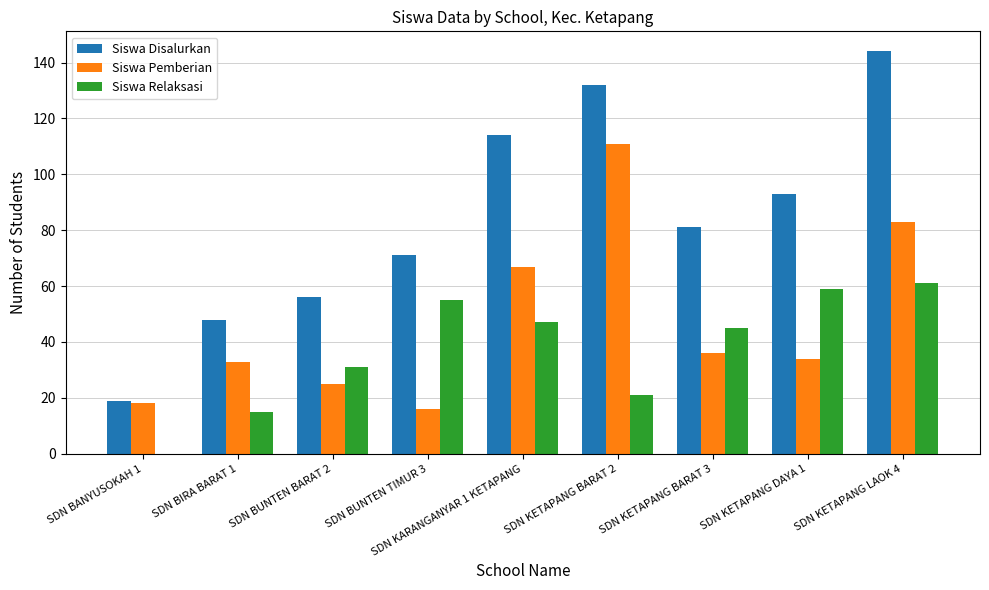

How many data points does each series have?

9